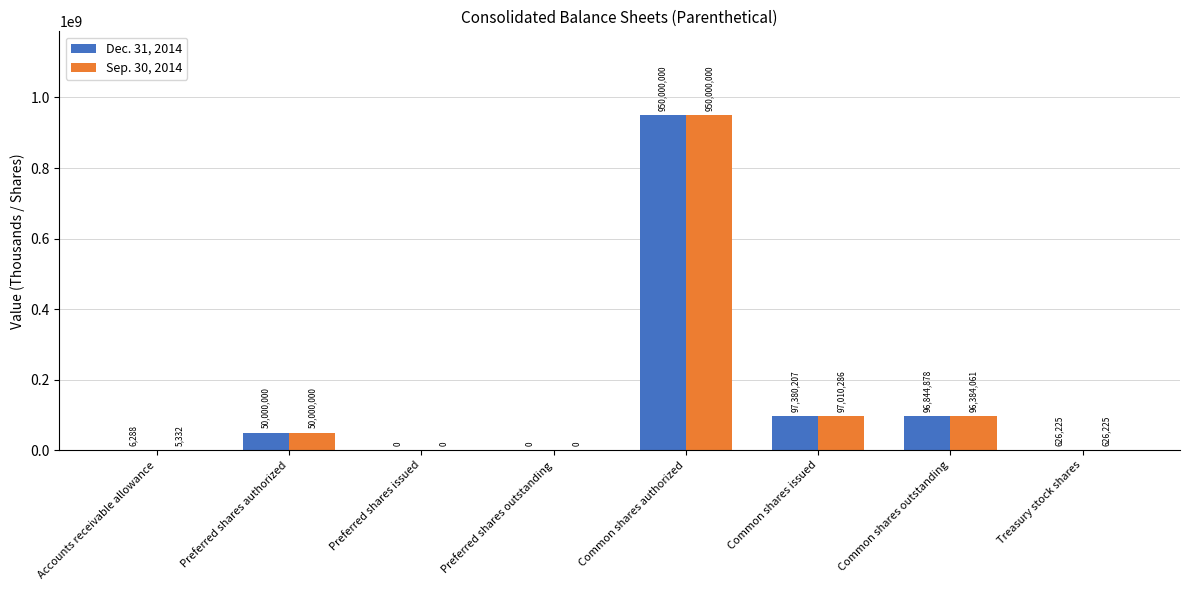

What is the sum of the Sep. 30, 2014 values at Preferred shares authorized and Treasury stock shares?

50626225